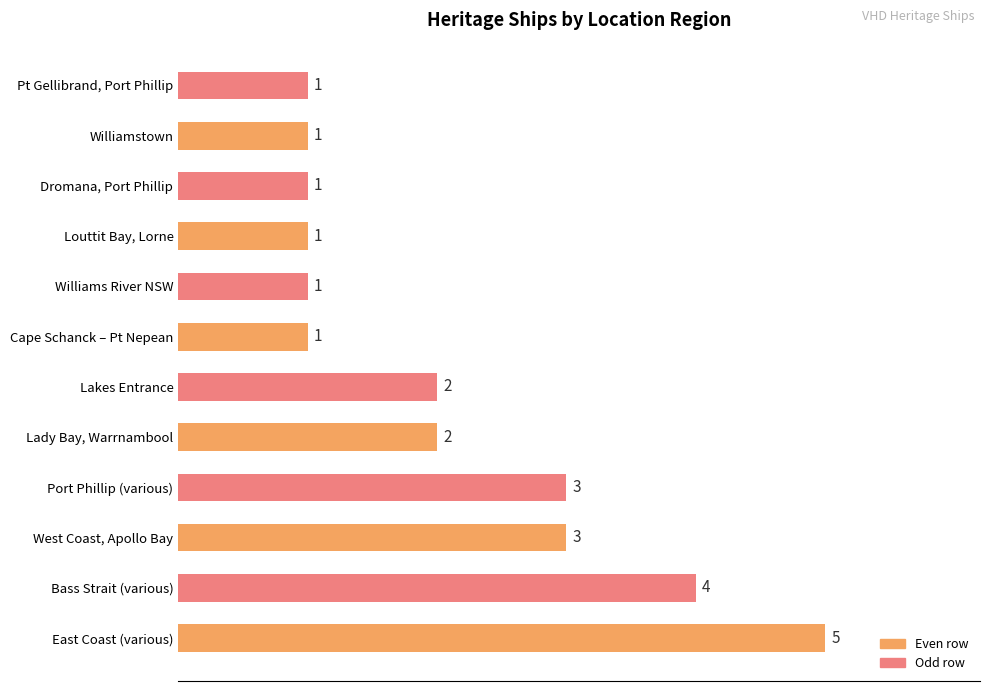

Reading top to bottom, transcribe all the data shown in this chart.

Pt Gellibrand, Port Phillip=1	Williamstown=1	Dromana, Port Phillip=1	Louttit Bay, Lorne=1	Williams River NSW=1	Cape Schanck – Pt Nepean=1	Lakes Entrance=2	Lady Bay, Warrnambool=2	Port Phillip (various)=3	West Coast, Apollo Bay=3	Bass Strait (various)=4	East Coast (various)=5